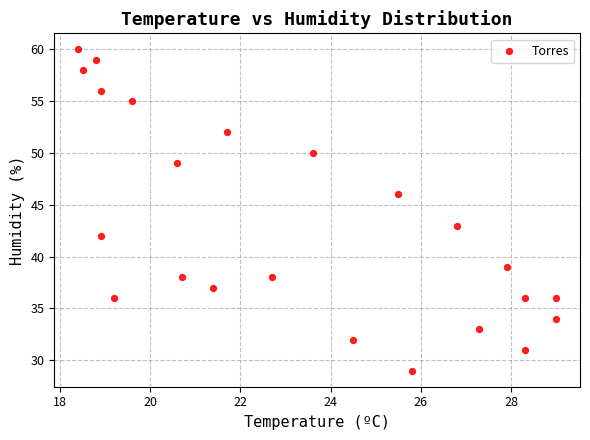

What Y value in the scatter plot is closest to 44?

43